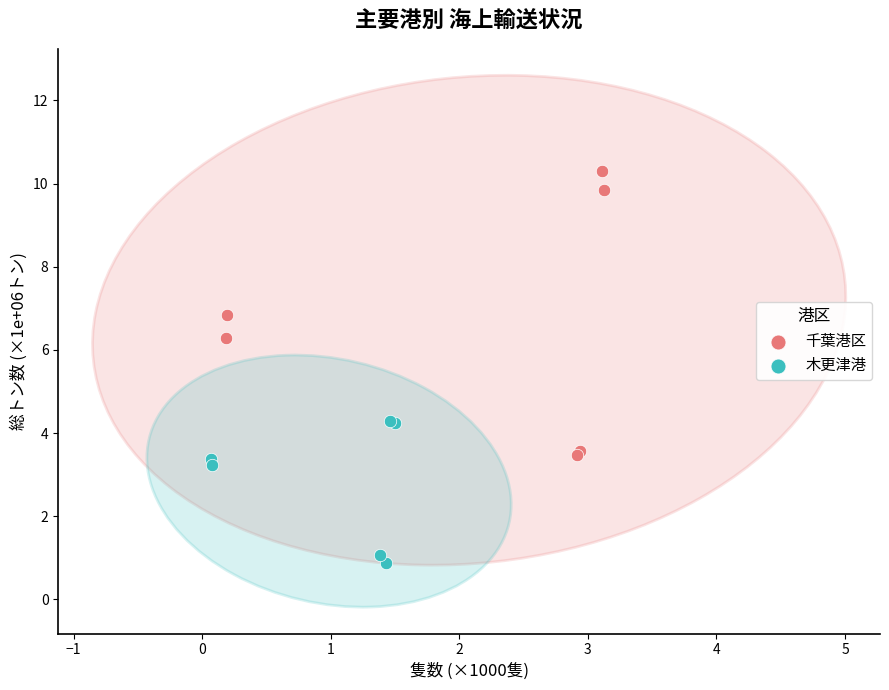

Which series reaches the minimum Y coordinate?

木更津港